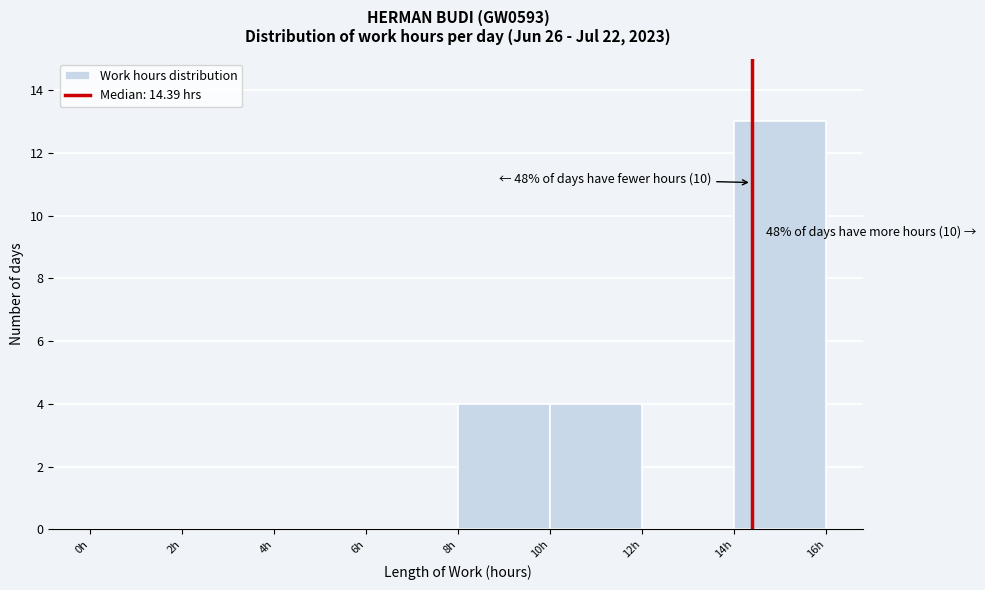

Which range on the x-axis has the tallest bar?

14 to 16